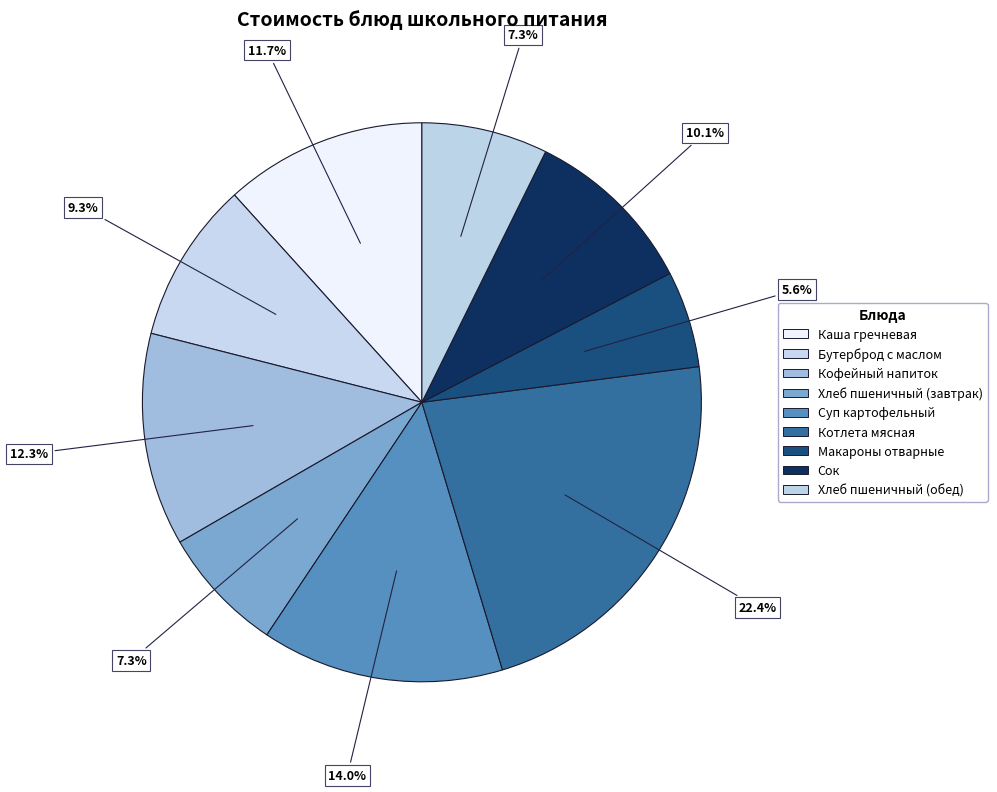

How many slices are in this pie chart?

9